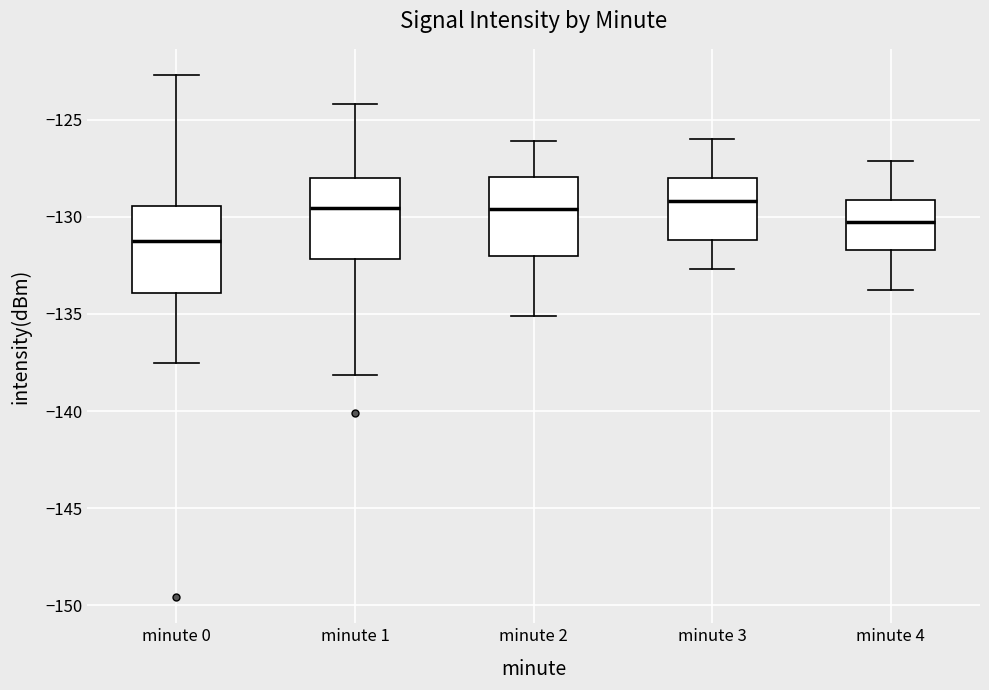

Which box has the lowest median line?

minute 0